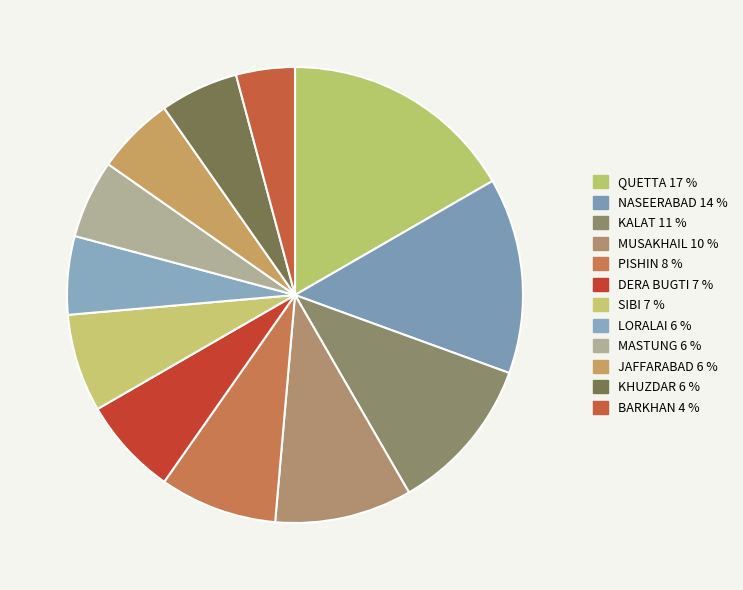

How much of the chart is everything except KALAT?

88.9%